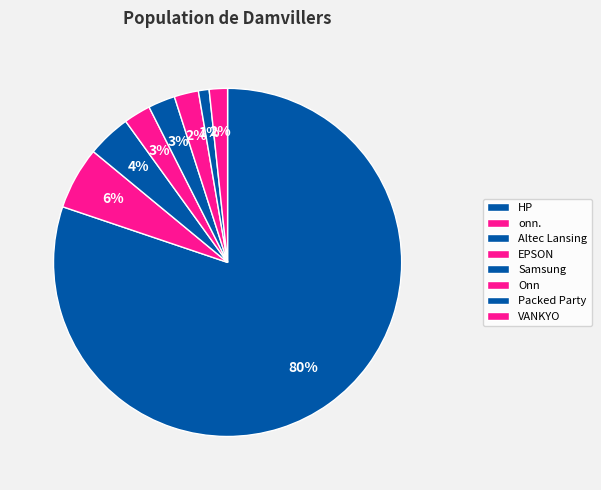

Count the number of slices in the pie.

8